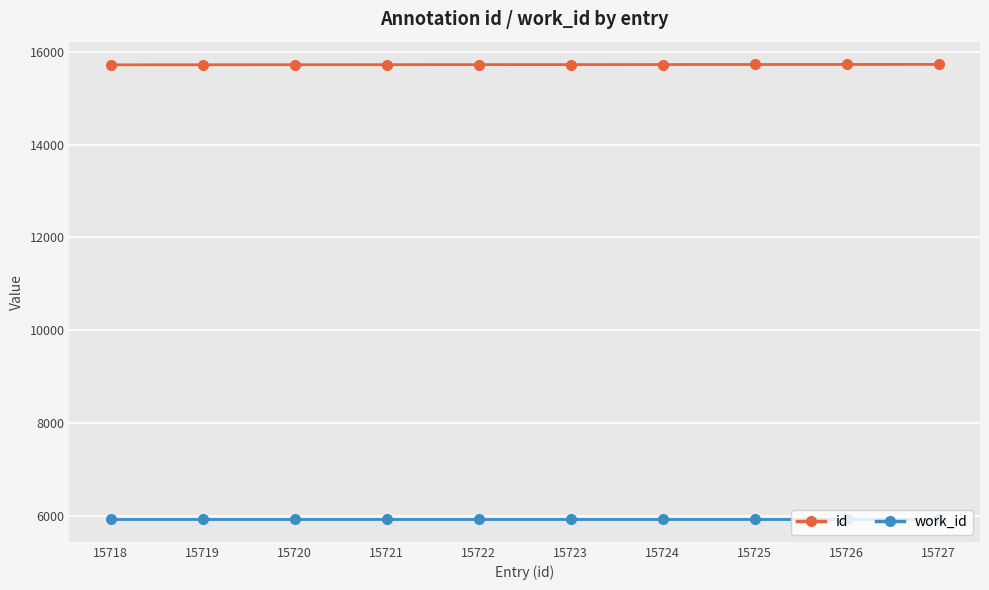

What is the lowest value of the work_id series?

5925